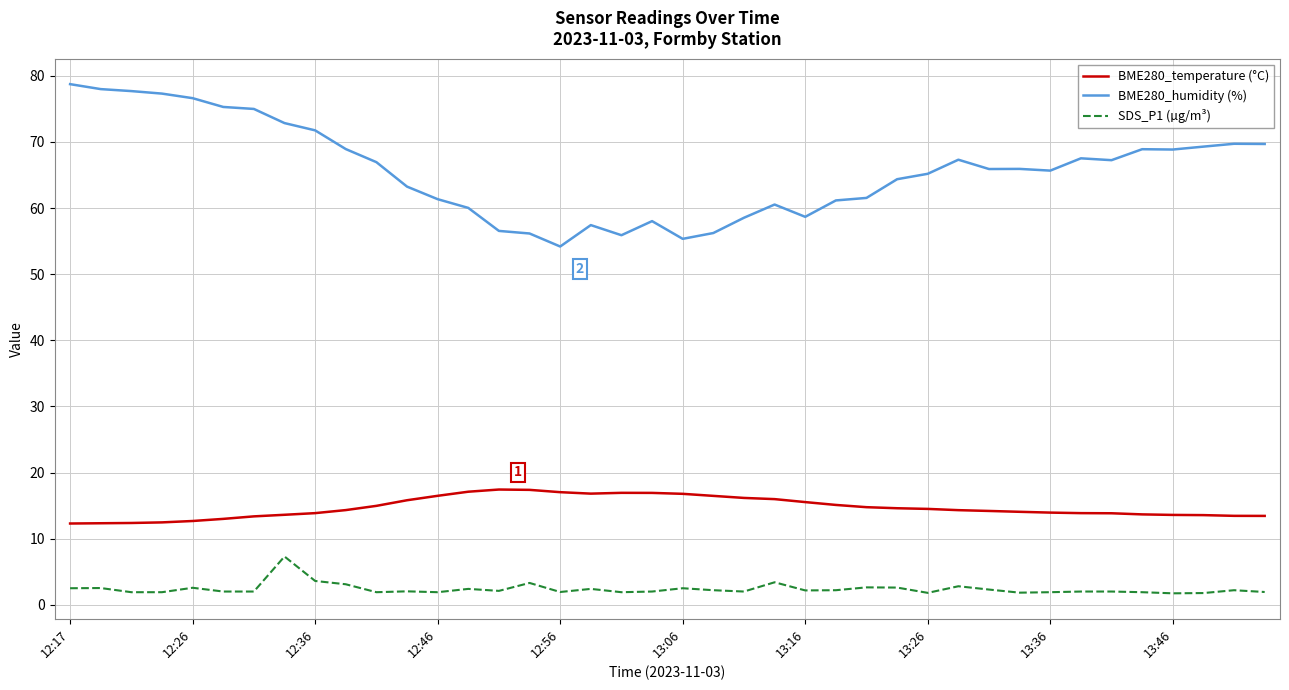

List the series in order of their peak value, highest first.

BME280_humidity (%), BME280_temperature (°C), SDS_P1 (µg/m³)